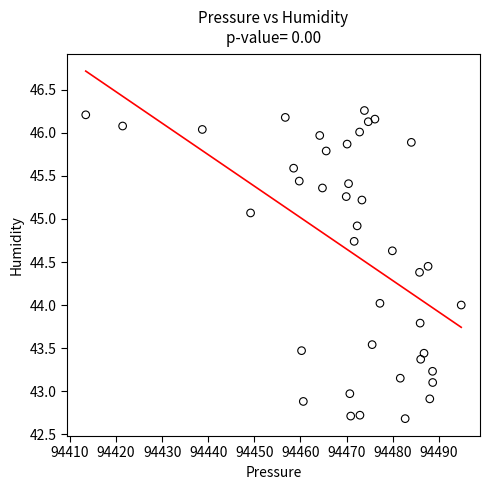

What is the range of X values (max minus min)?

81.4